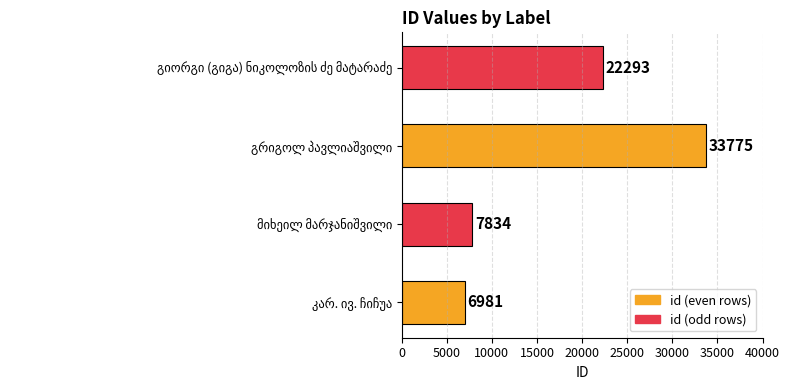

What is the sum of all values?

70883